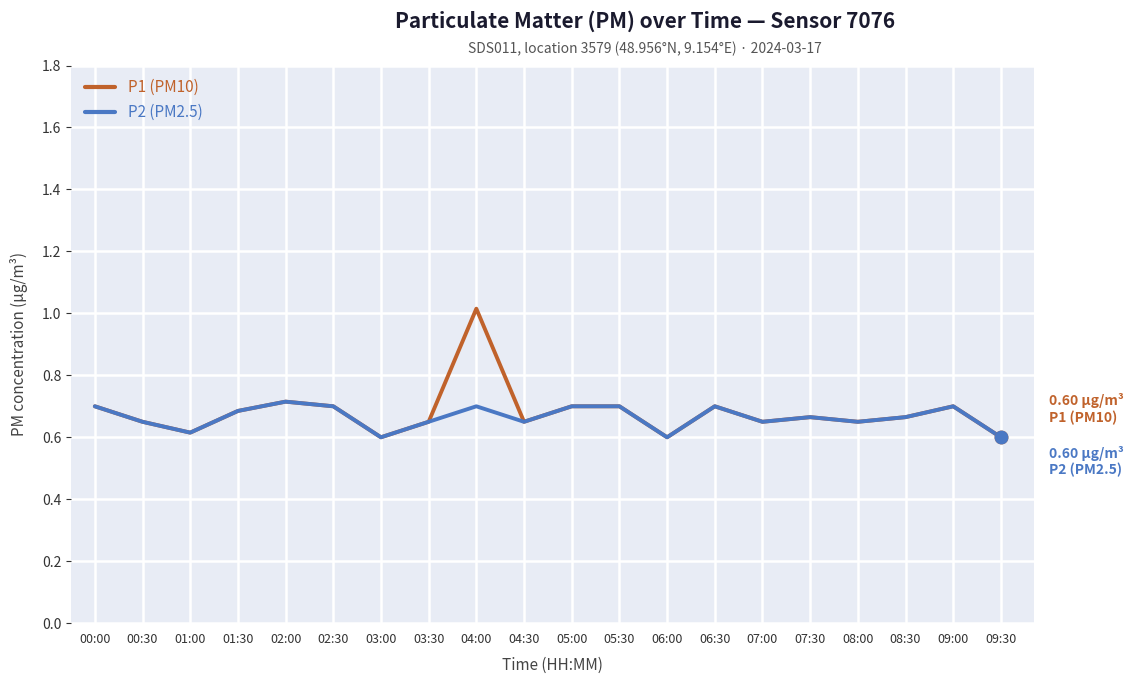

Which series has the largest total across all categories?

P1 (PM10)